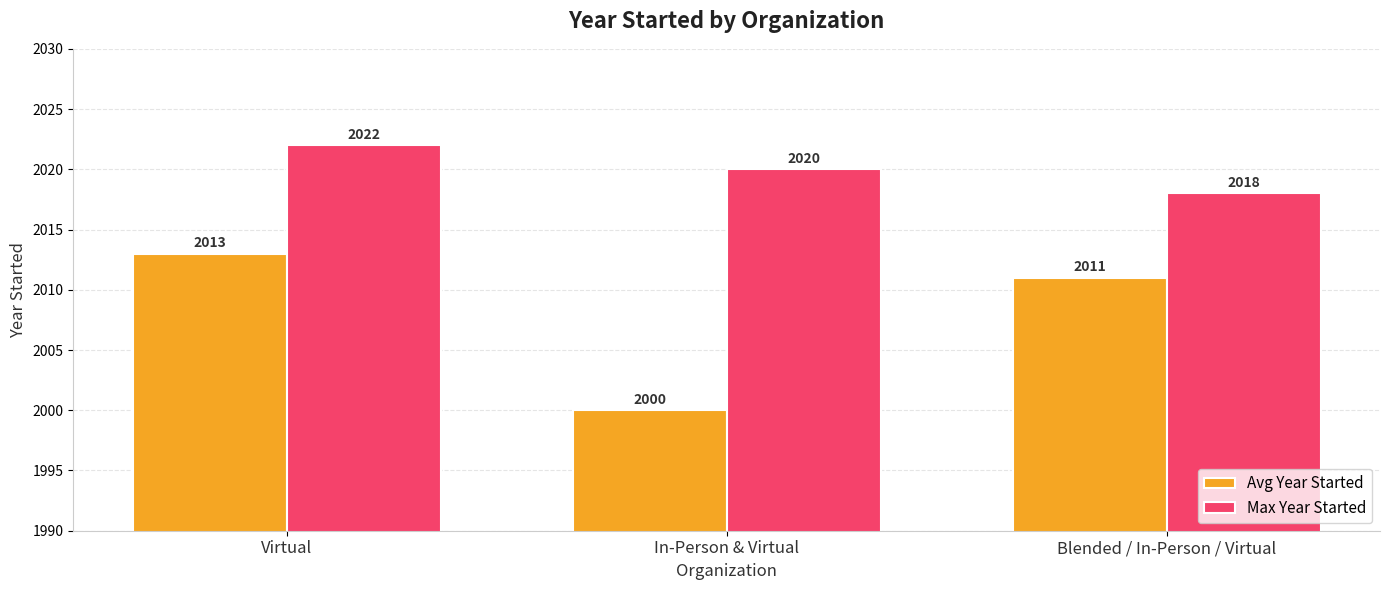

What is the minimum value shown in the chart?

2000